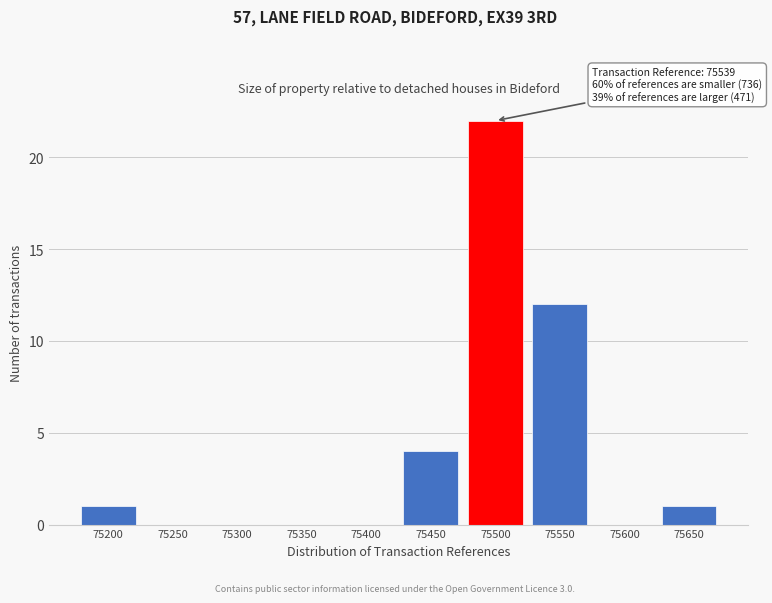

Reading left to right, list all the values displayed in this chart.

75200=1	75250=0	75300=0	75350=0	75400=0	75450=4	75500=22	75550=12	75600=0	75650=1